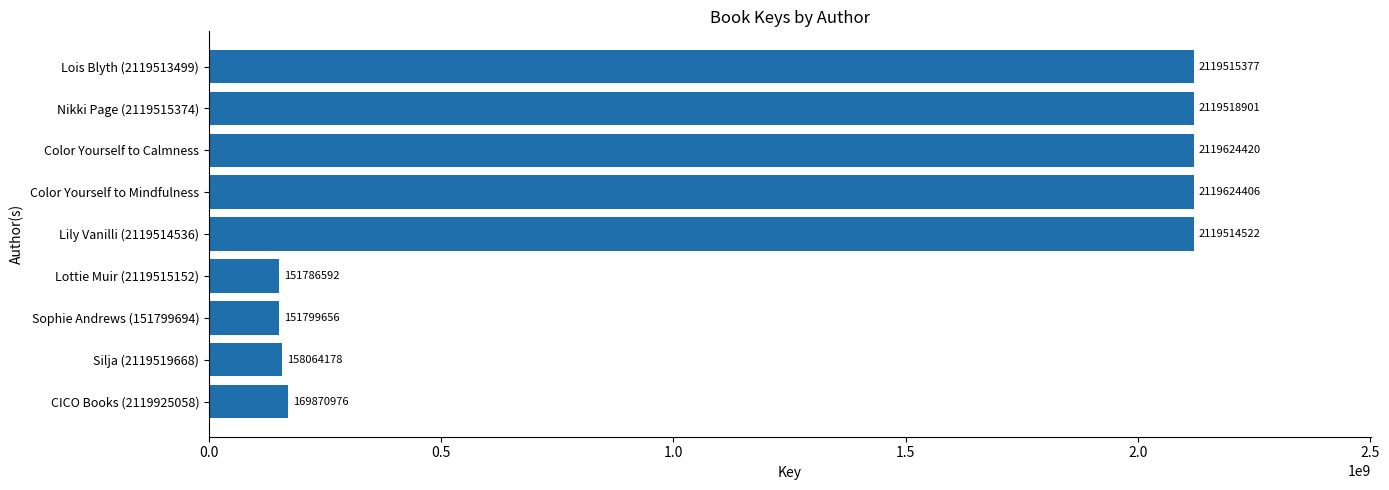

The value at Nikki Page (2119515374) is 3685189596. True or false?

False